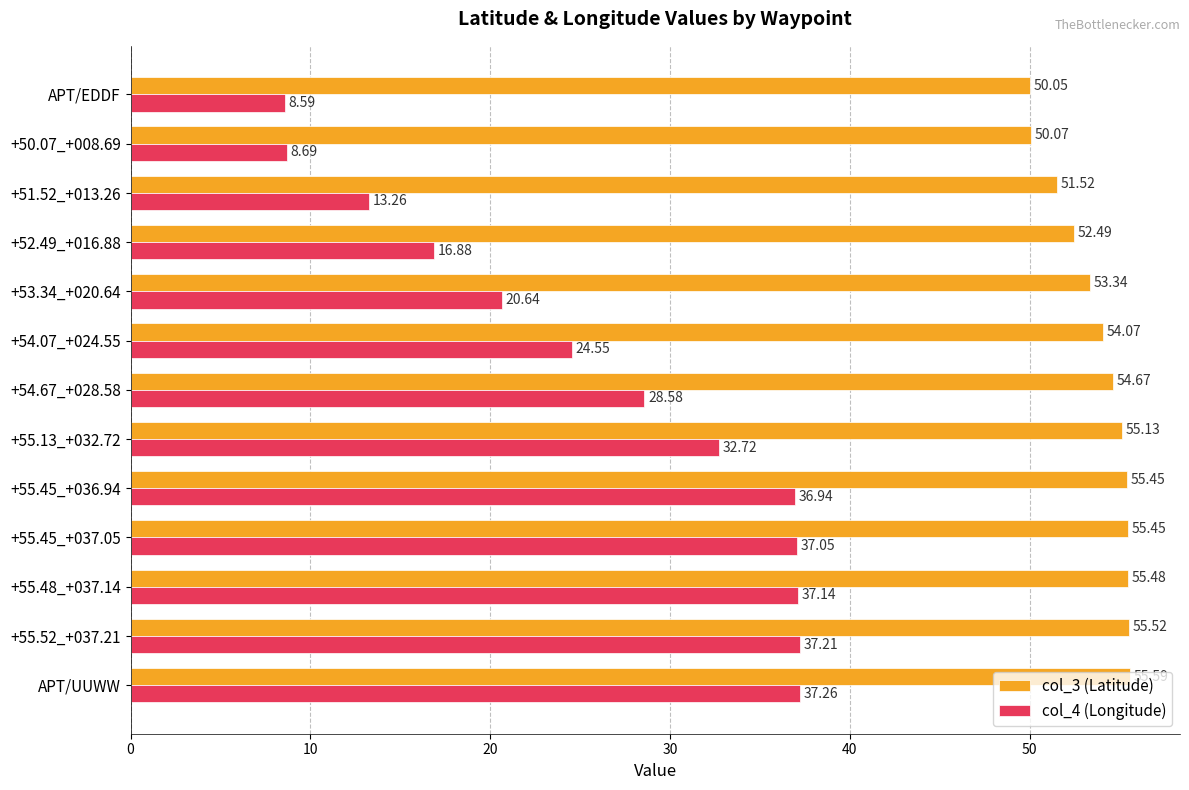

List the series in order of their peak value, highest first.

col_3 (Latitude), col_4 (Longitude)